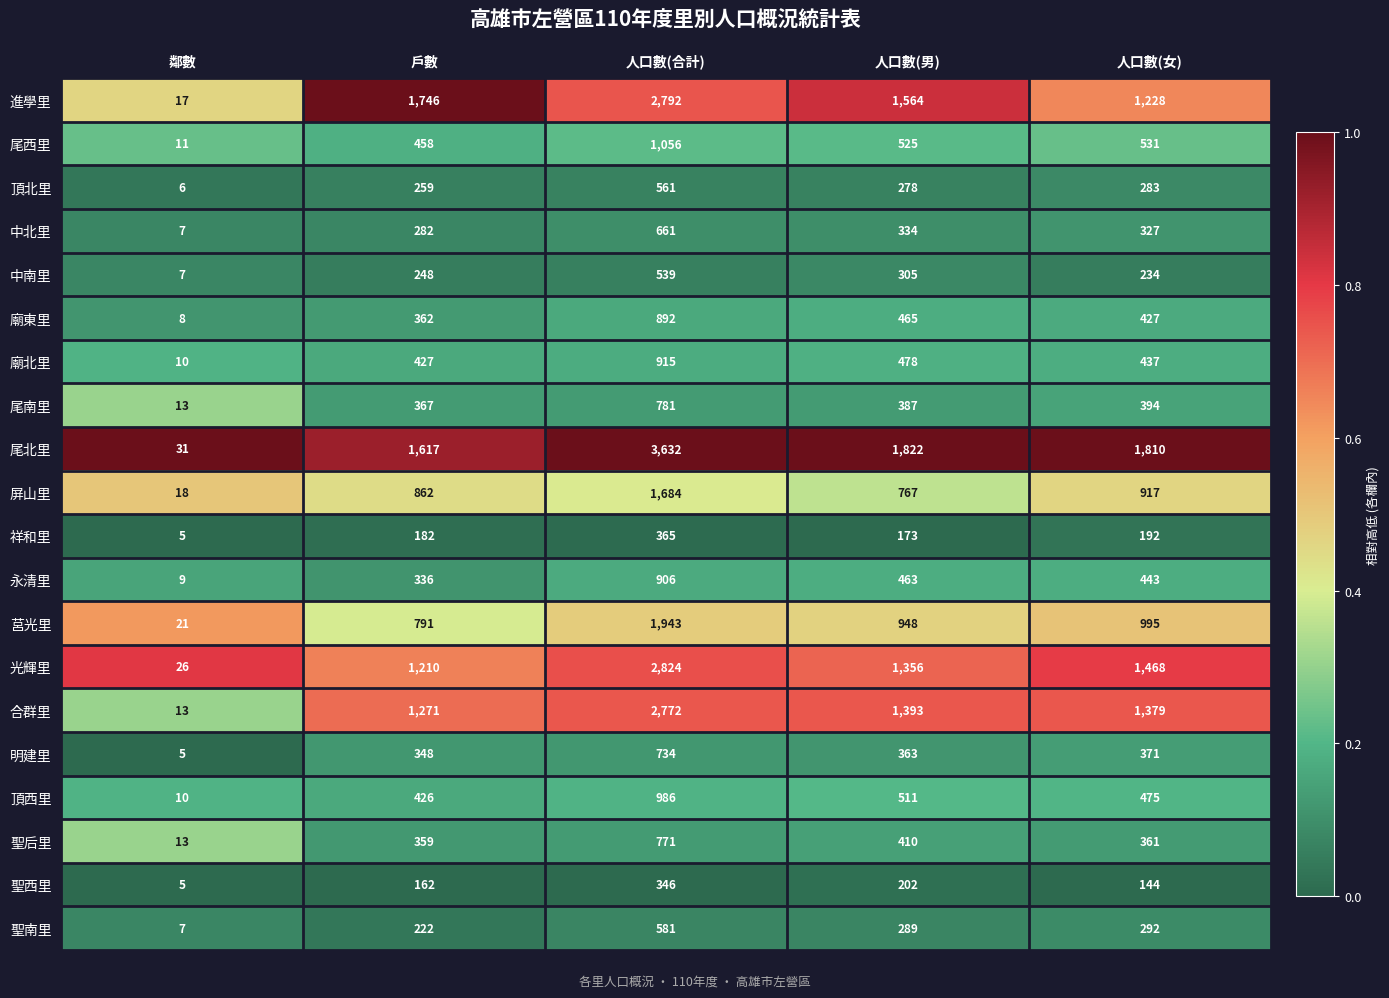

What is the maximum value shown in the chart?

3632